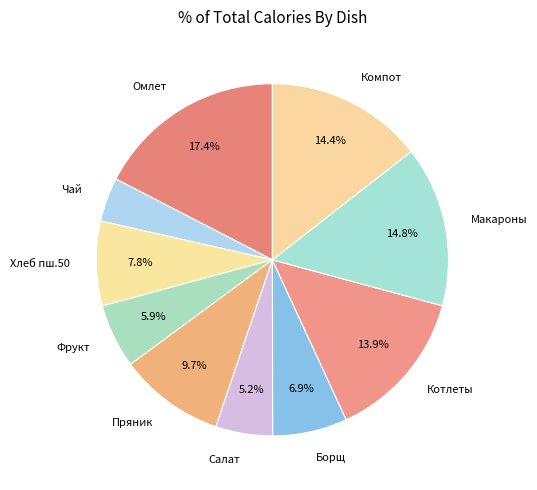

Which slice is the smallest?

Чай